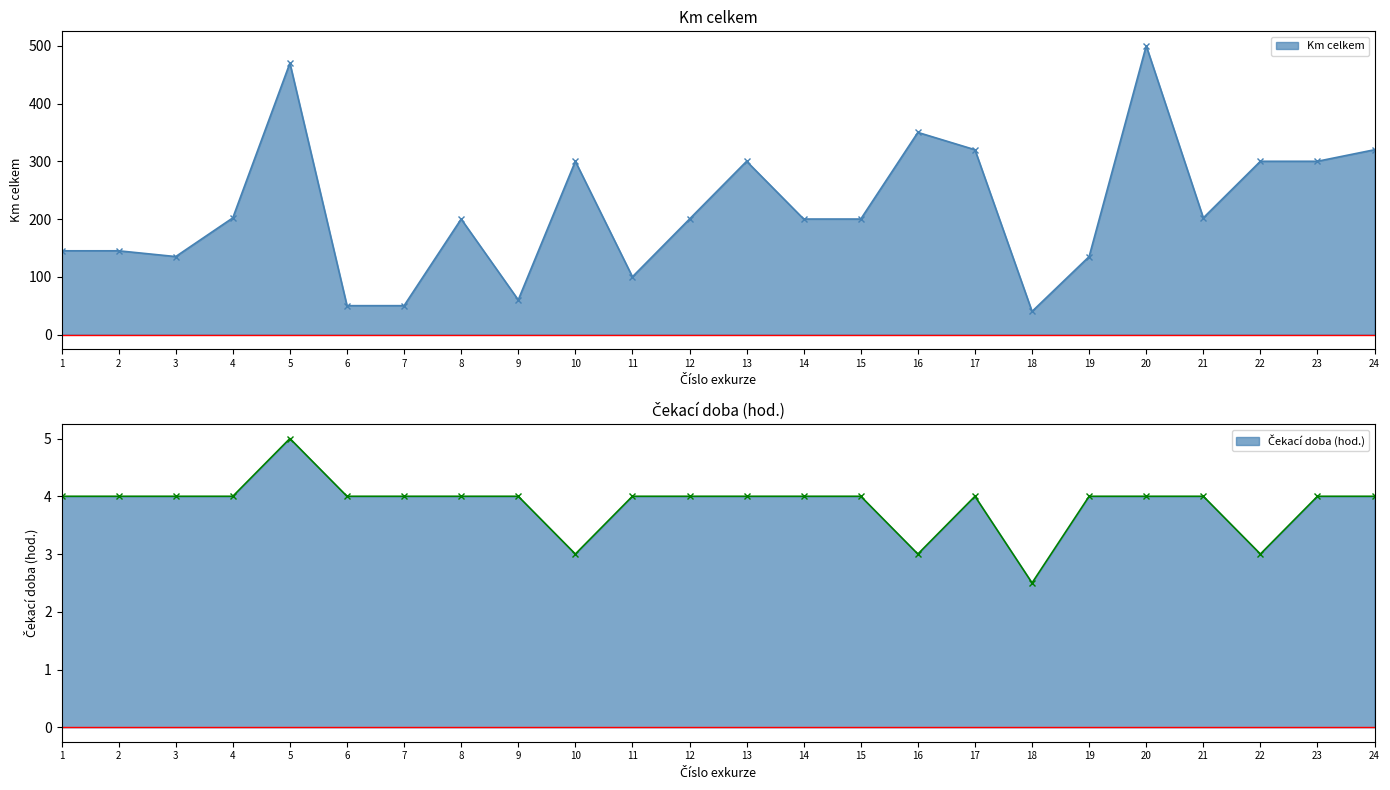

The Čekací doba (hod.) series shows 4.0 at 20. True or false?

True